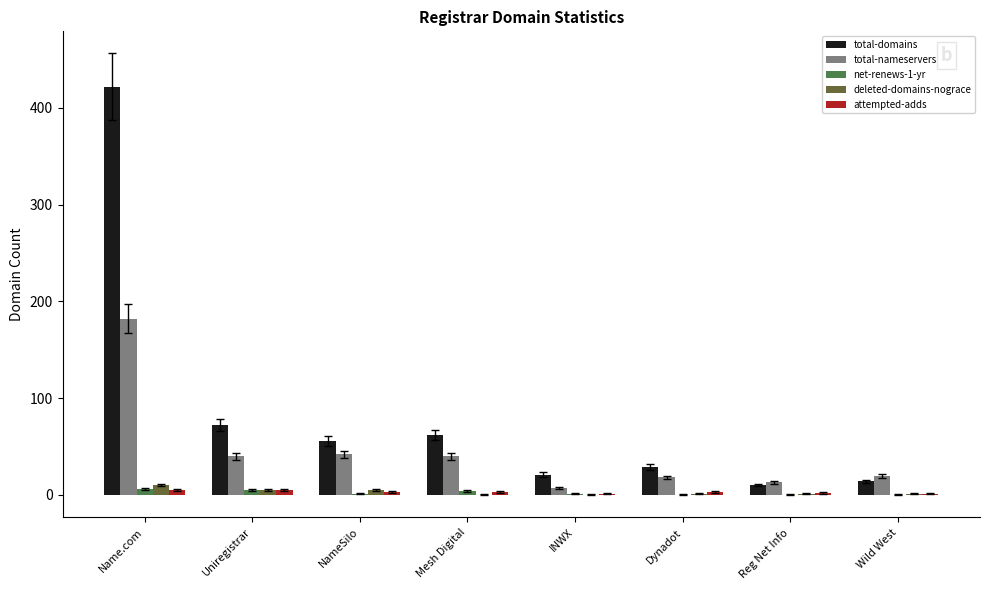

True or false: net-renews-1-yr has a value of 0 at Wild West.

True